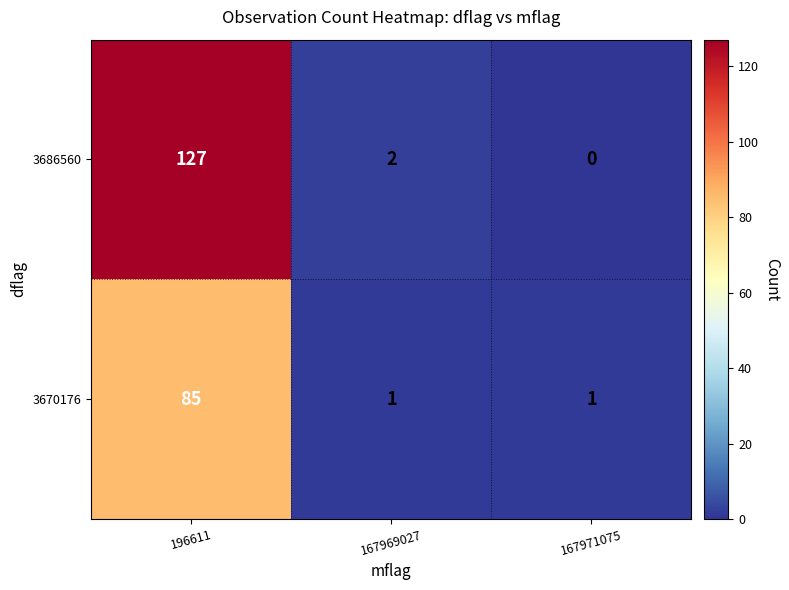

How many data points in 3686560 are less than 2?

1